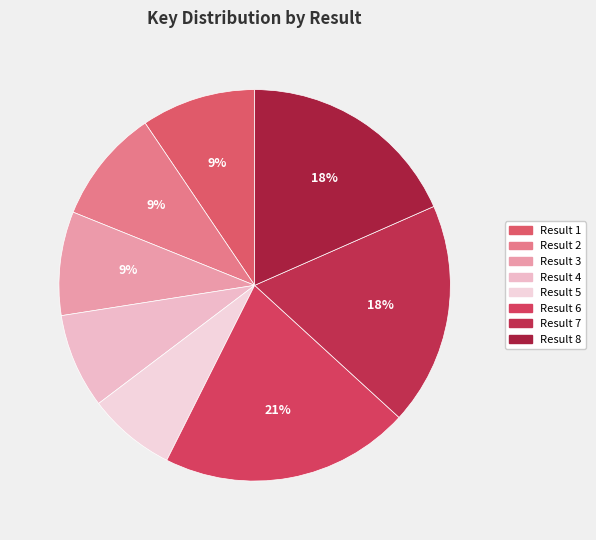

How many slices are in this pie chart?

8